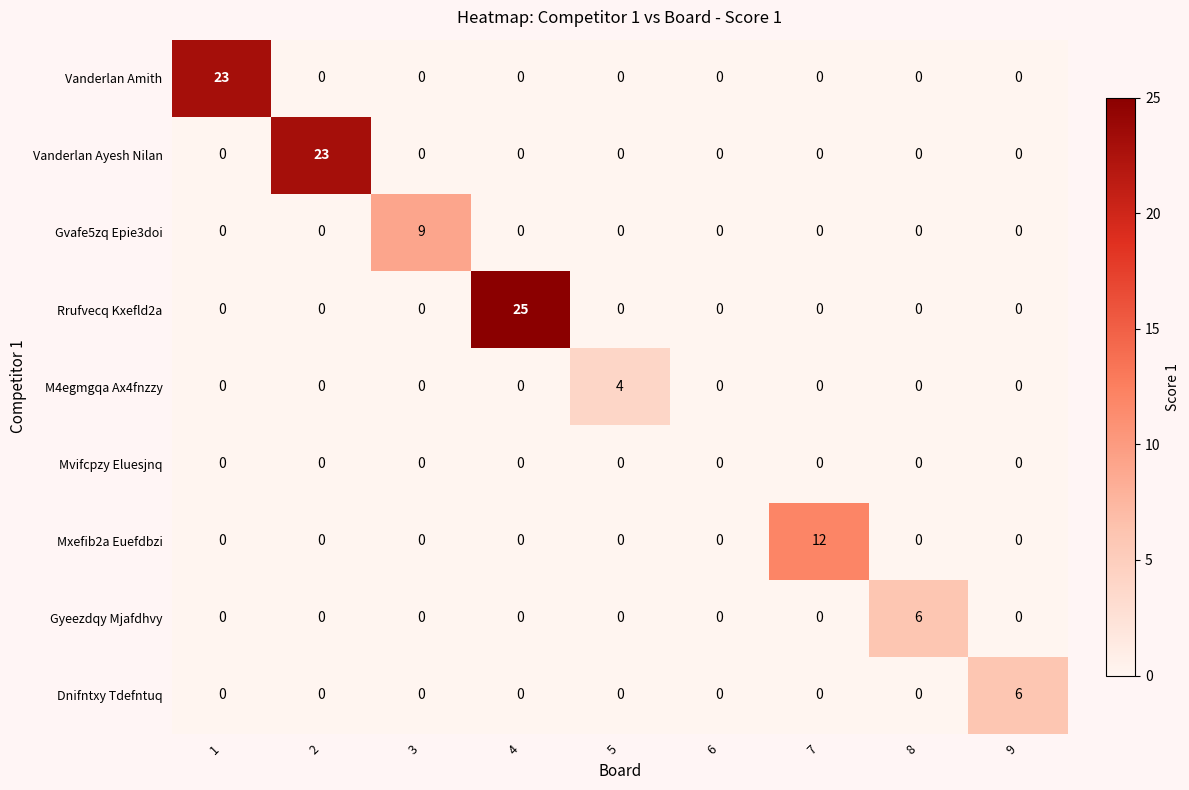

Which series has the largest total across all categories?

Rrufvecq Kxefld2a